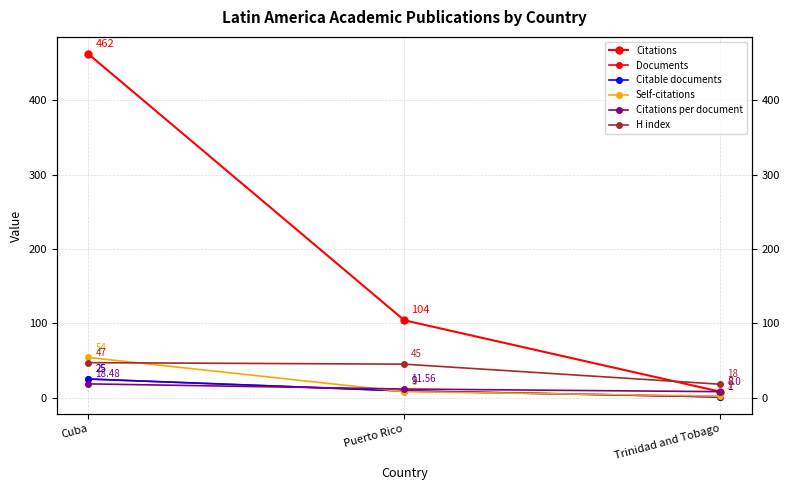

Read the Citations value at Trinidad and Tobago.

8.0